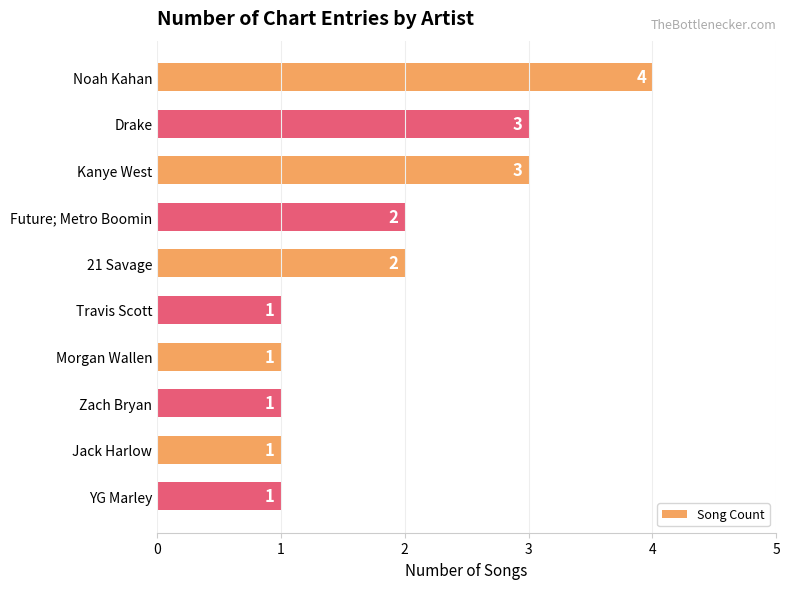

True or false: the data shows 0 at YG Marley.

False